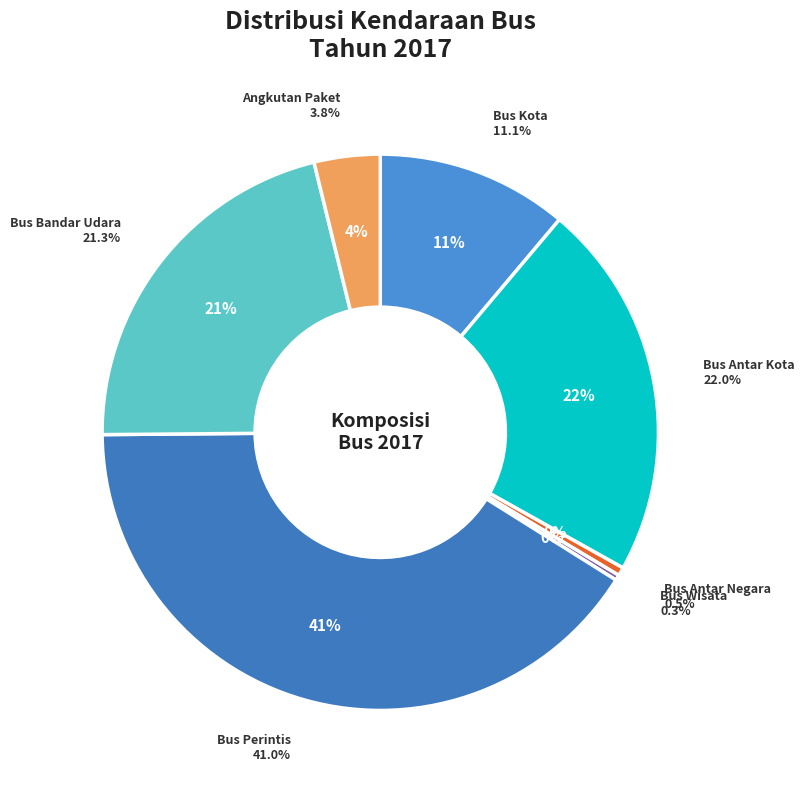

What percentage is the Bus Perintis slice, to the nearest percent?

41%